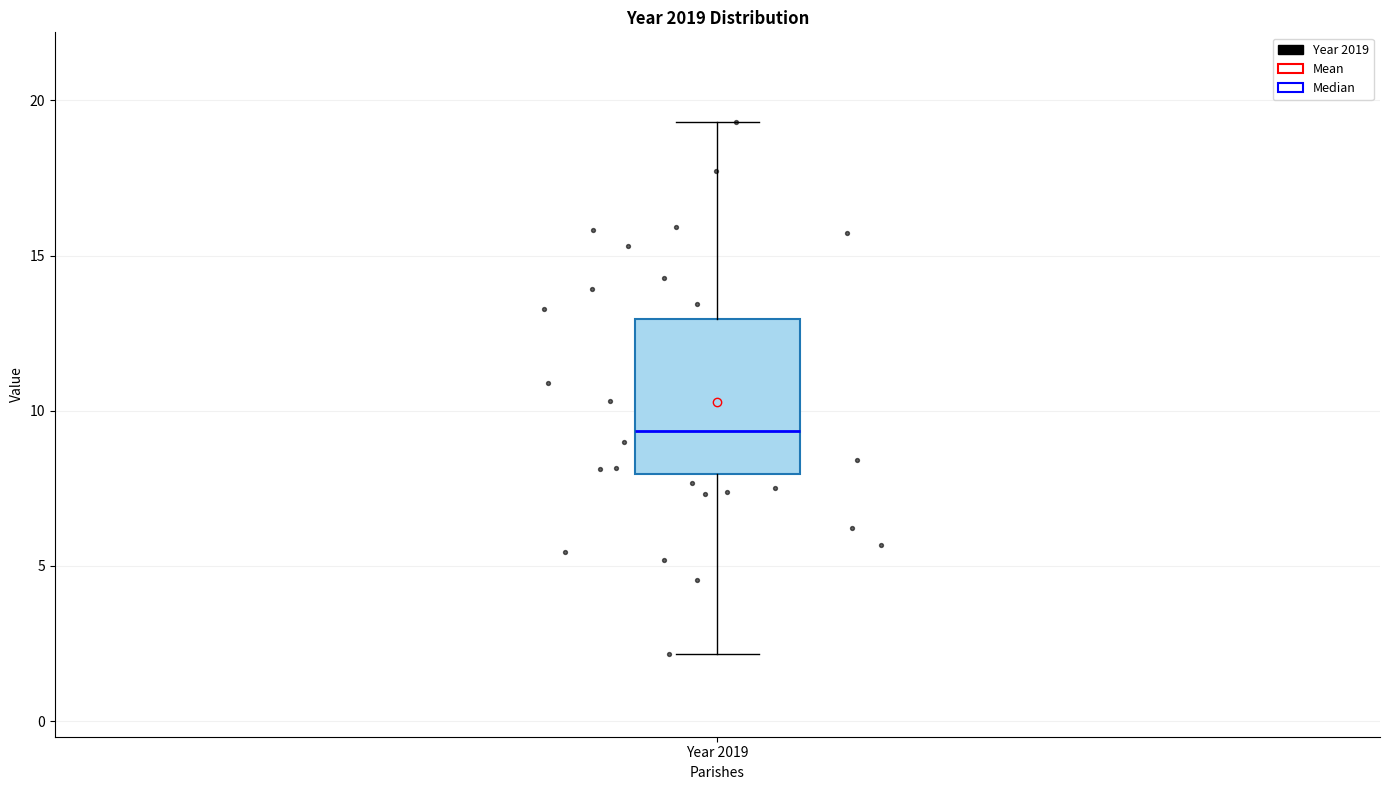

Transcribe this box plot: give where the median line is, the range the box spans, and where the two whiskers end, as read against the y-axis. The values are not printed on the chart, so give them approximately, as read against the axis.

median 9.5, box 8.0 to 13.0, whiskers 2.0 to 19.5